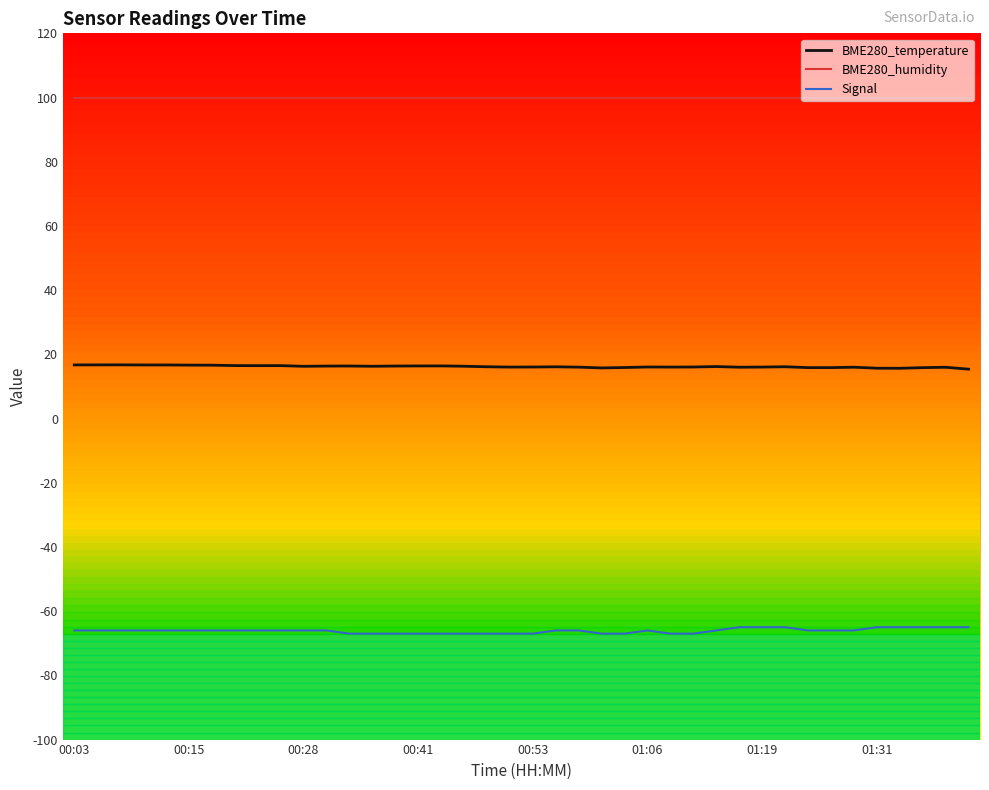

Rank the series by their average value, from highest to lowest.

BME280_humidity, BME280_temperature, Signal